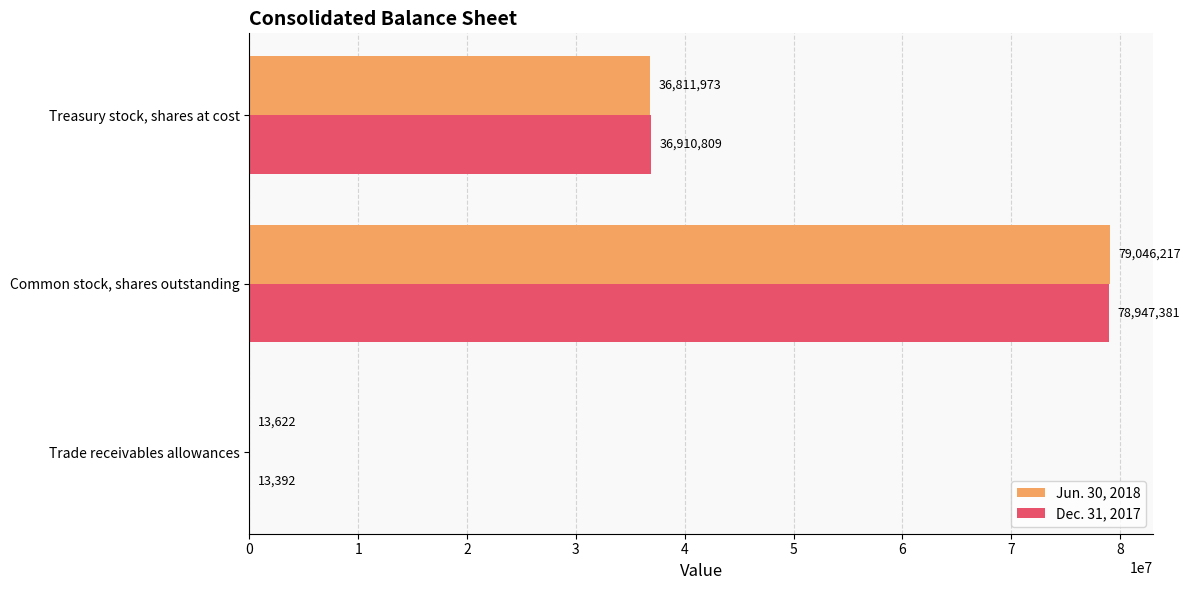

Which series has the largest total across all categories?

Jun. 30, 2018